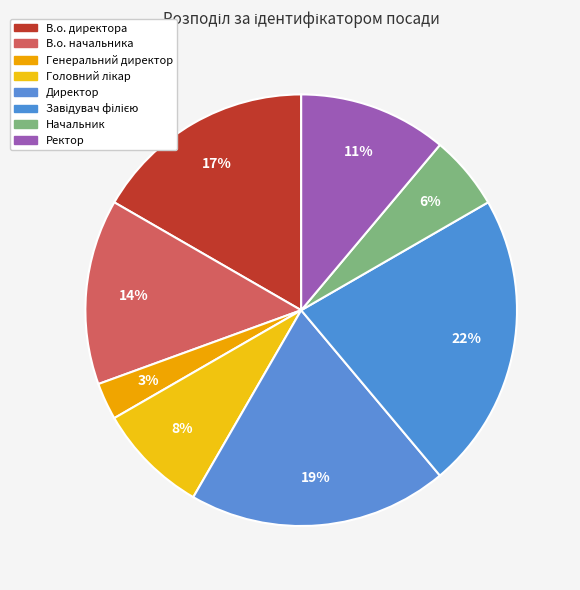

Is there a majority slice in this chart?

No